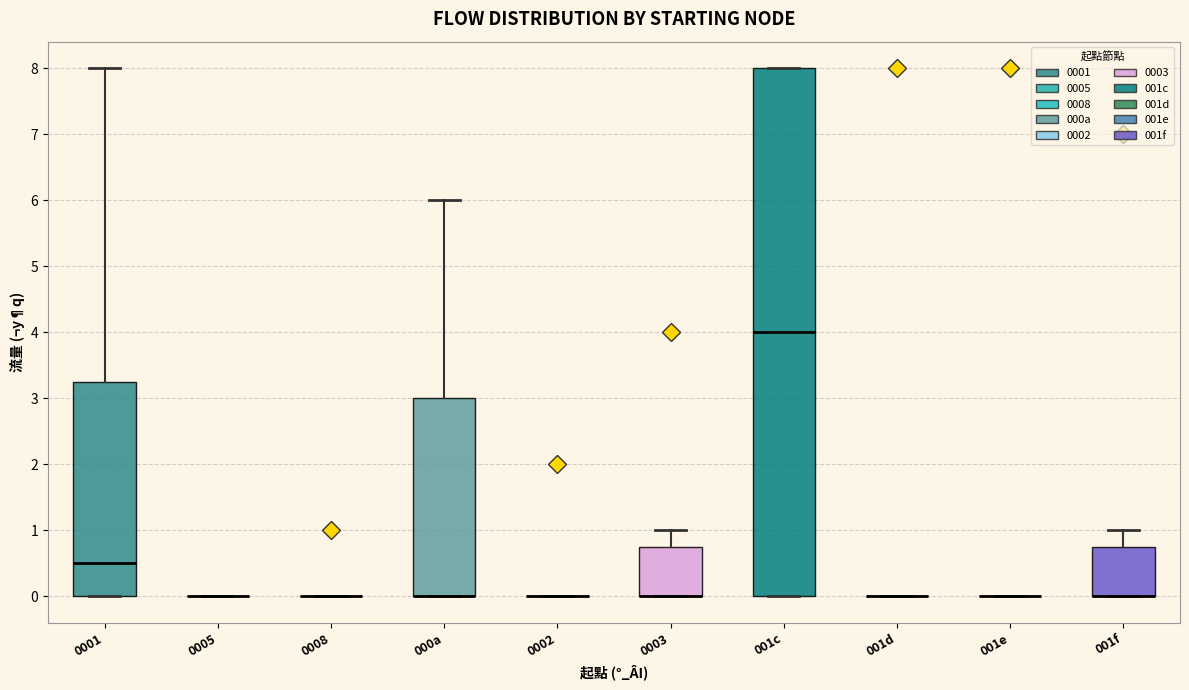

Comparing the boxes themselves (not the whiskers), which one is the tallest?

001c